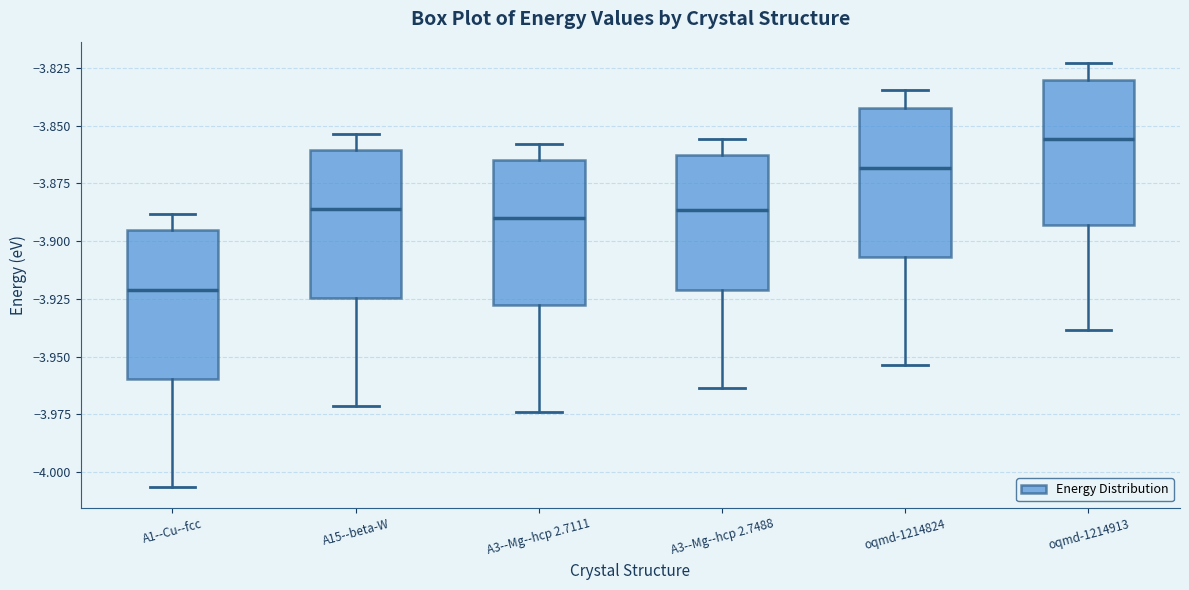

Reading left to right, transcribe this box plot: for each box, give where its median line is, the range the box spans, and where its two whiskers end, as read against the y-axis. The values are not printed on the chart, so give them approximately, as read against the axis.

A1--Cu--fcc: median -3.920, box -3.960 to -3.895, whiskers -4.005 to -3.890
A15--beta-W: median -3.885, box -3.925 to -3.860, whiskers -3.970 to -3.855
A3--Mg--hcp 2.7111: median -3.890, box -3.930 to -3.865, whiskers -3.975 to -3.860
A3--Mg--hcp 2.7488: median -3.885, box -3.920 to -3.860, whiskers -3.965 to -3.855
oqmd-1214824: median -3.870, box -3.905 to -3.840, whiskers -3.955 to -3.835
oqmd-1214913: median -3.855, box -3.895 to -3.830, whiskers -3.940 to -3.825